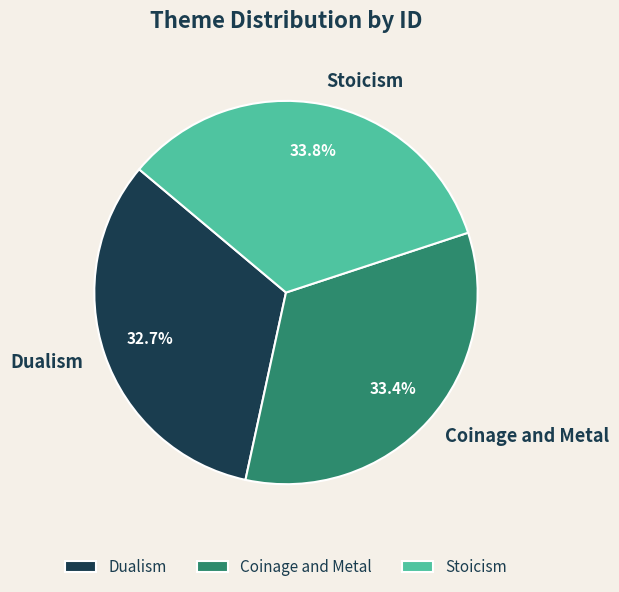

Is it true that Stoicism is 43% of the pie?

False